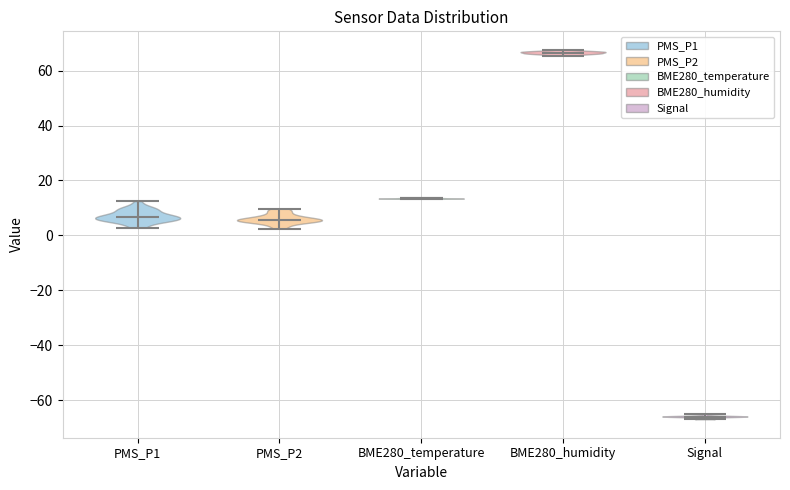

Reading left to right, read every violin against the y-axis: where its median line is, and the lowest and highest points it reaches. The values are not printed on the chart, so give them approximately, as read against the axis.

PMS_P1: median line 6, lowest point 2, highest point 12
PMS_P2: median line 6, lowest point 2, highest point 10
BME280_temperature: median line 14, lowest point 14, highest point 14
BME280_humidity: median line 66, lowest point 66, highest point 68
Signal: median line -66, lowest point -66, highest point -64